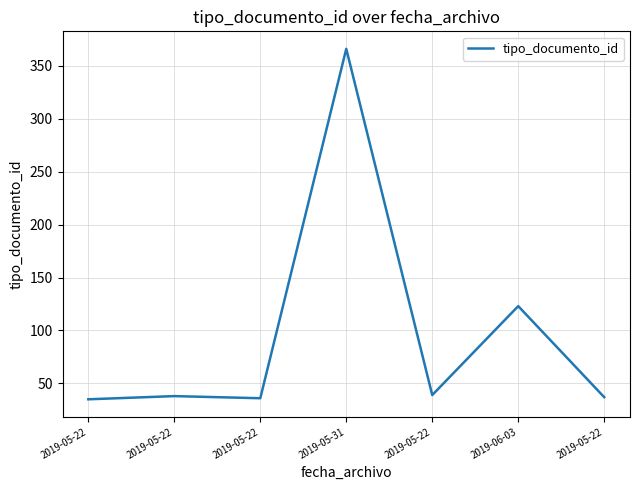

Does the chart have visible grid lines?

Yes